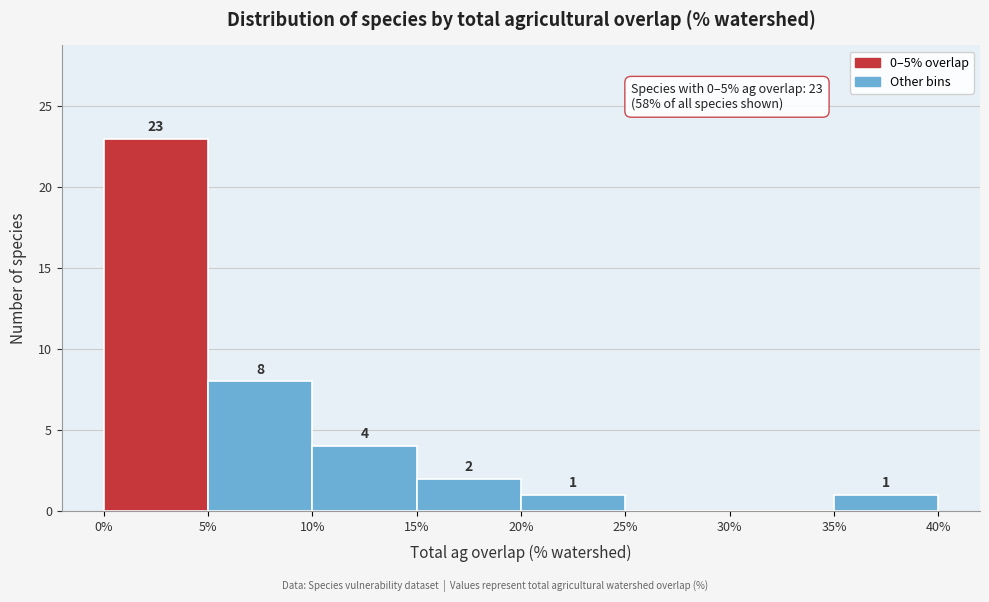

Which range on the x-axis has the tallest bar?

0% to 5%